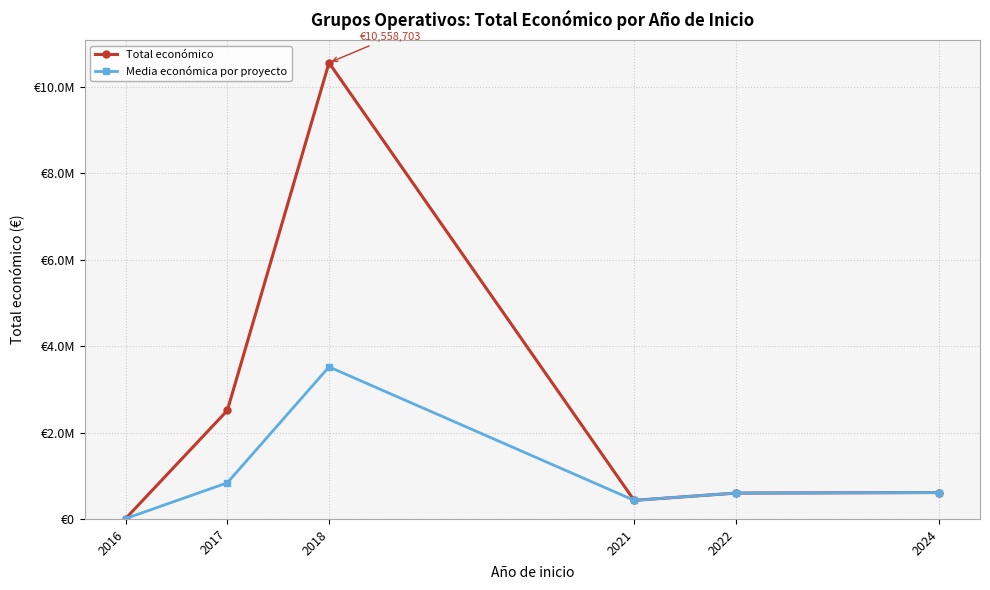

What is the maximum value for Media económica por proyecto?

3519567.7